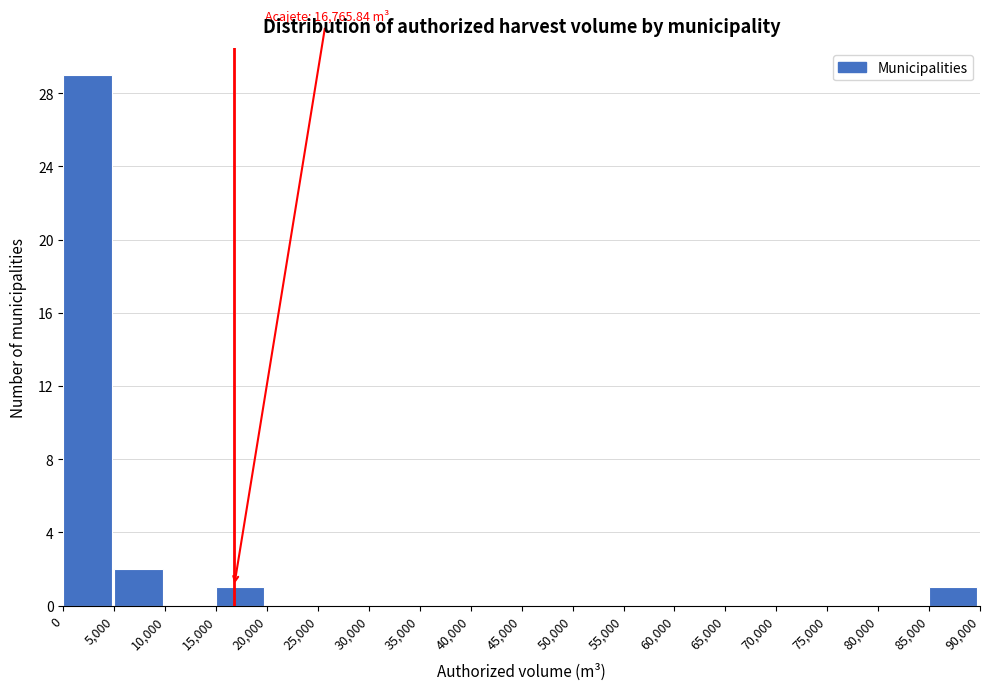

Which range on the x-axis has the tallest bar?

0 to 5,000